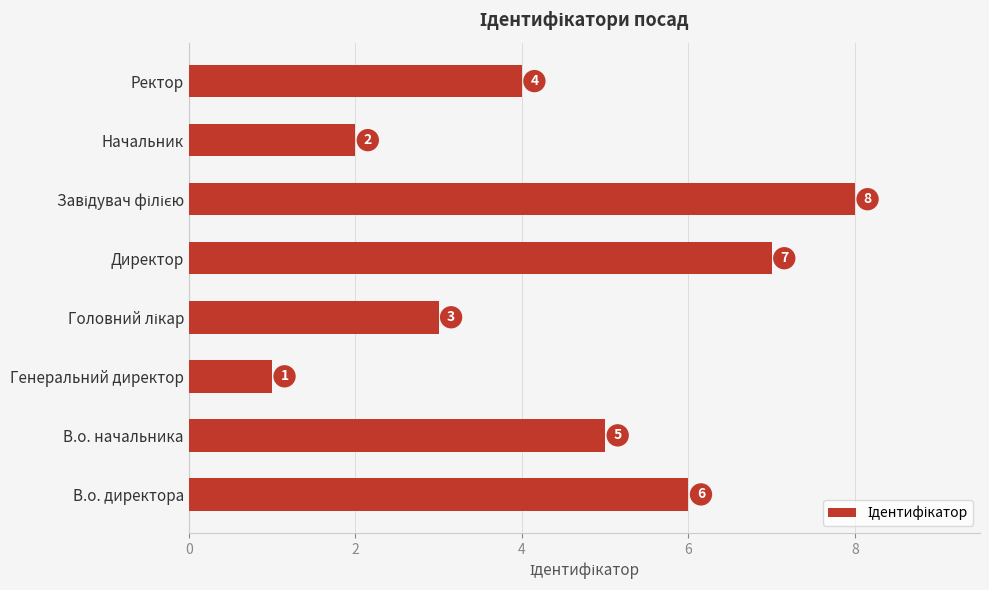

The value at Директор is 11. True or false?

False